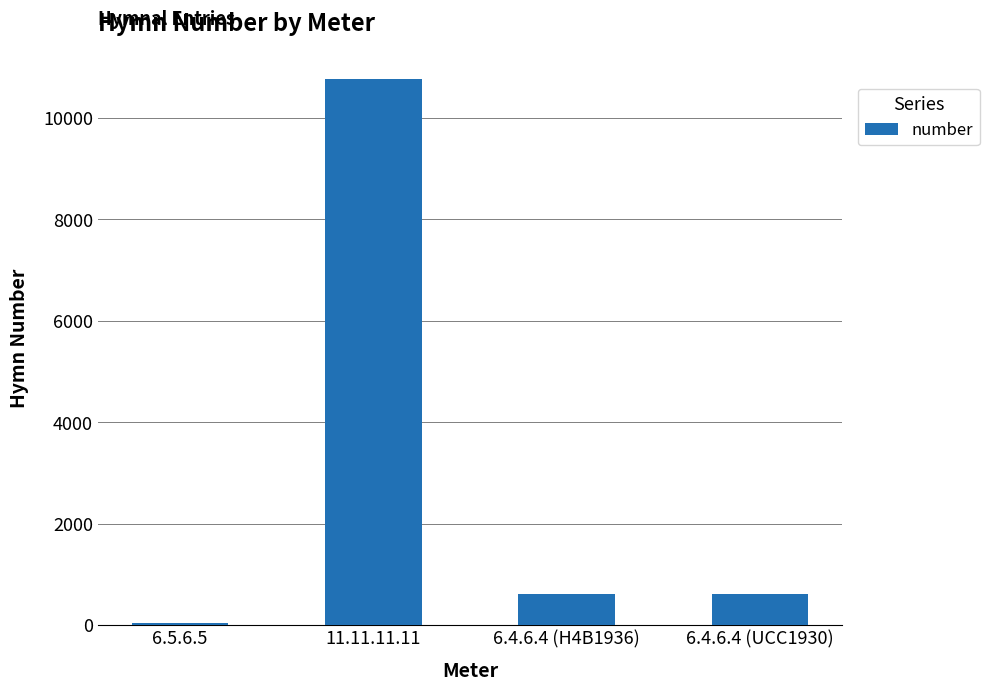

Is it true that the value at 6.4.6.4 (UCC1930) is 1030?

False